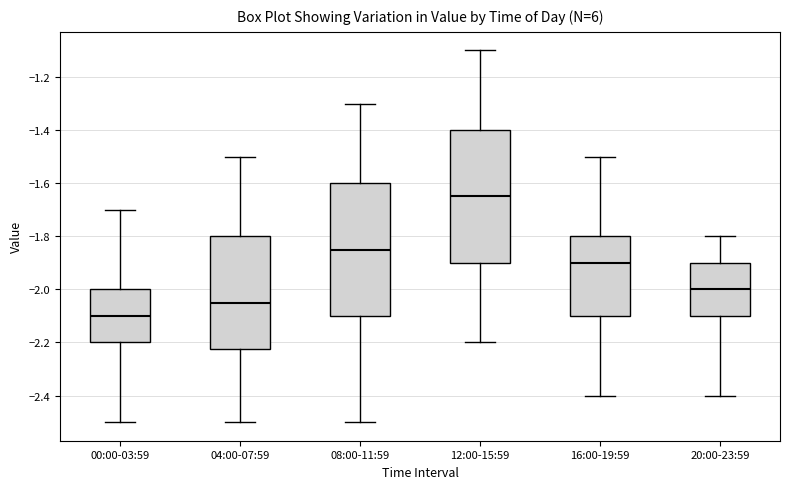

Reading left to right, read every box against the y-axis: the position of its median line, the range the box covers, and the ends of its whiskers. The values are not printed on the chart, so give them approximately, as read against the axis.

00:00-03:59: median -2.10, box -2.20 to -2.00, whiskers -2.50 to -1.70
04:00-07:59: median -2.04, box -2.22 to -1.80, whiskers -2.50 to -1.50
08:00-11:59: median -1.84, box -2.10 to -1.60, whiskers -2.50 to -1.30
12:00-15:59: median -1.64, box -1.90 to -1.40, whiskers -2.20 to -1.10
16:00-19:59: median -1.90, box -2.10 to -1.80, whiskers -2.40 to -1.50
20:00-23:59: median -2.00, box -2.10 to -1.90, whiskers -2.40 to -1.80